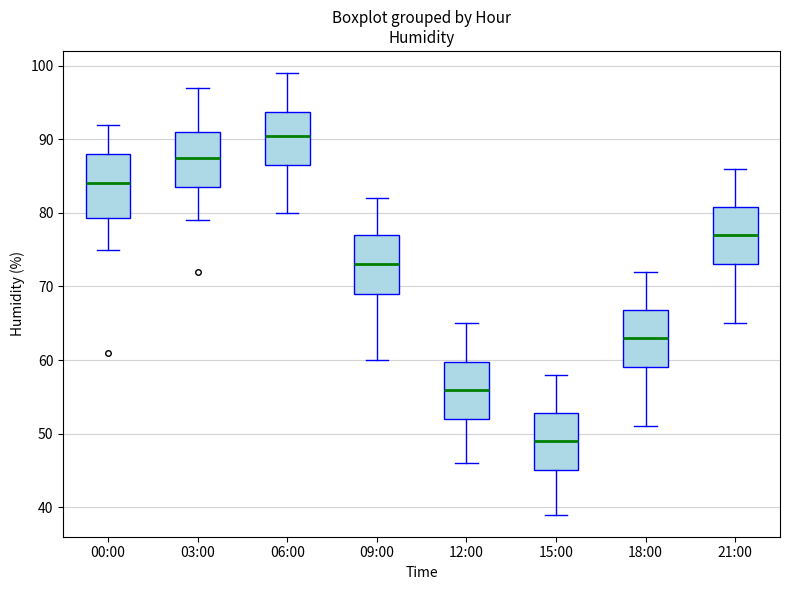

Reading left to right, read every box against the y-axis: the position of its median line, the range the box covers, and the ends of its whiskers. The values are not printed on the chart, so give them approximately, as read against the axis.

00:00: median 84, box 79 to 88, whiskers 75 to 92
03:00: median 88, box 84 to 91, whiskers 79 to 97
06:00: median 91, box 87 to 94, whiskers 80 to 99
09:00: median 73, box 69 to 77, whiskers 60 to 82
12:00: median 56, box 52 to 60, whiskers 46 to 65
15:00: median 49, box 45 to 53, whiskers 39 to 58
18:00: median 63, box 59 to 67, whiskers 51 to 72
21:00: median 77, box 73 to 81, whiskers 65 to 86